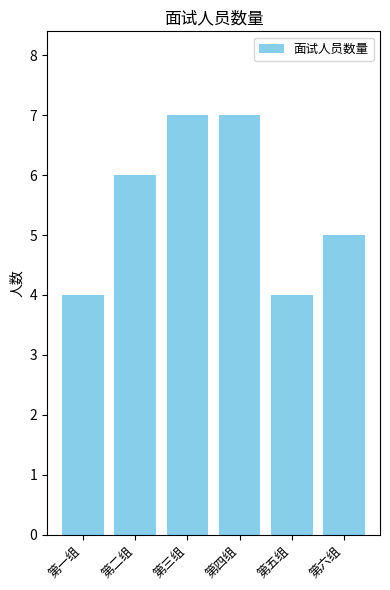

What is the maximum value shown in the chart?

7